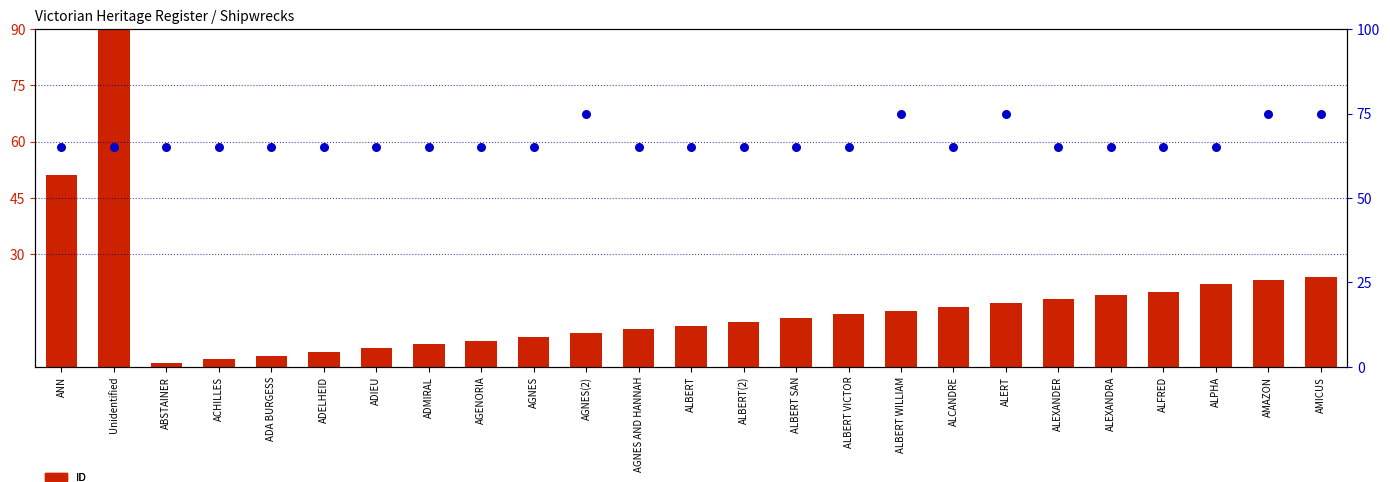

At which category is the sum across all series the highest?

Unidentified